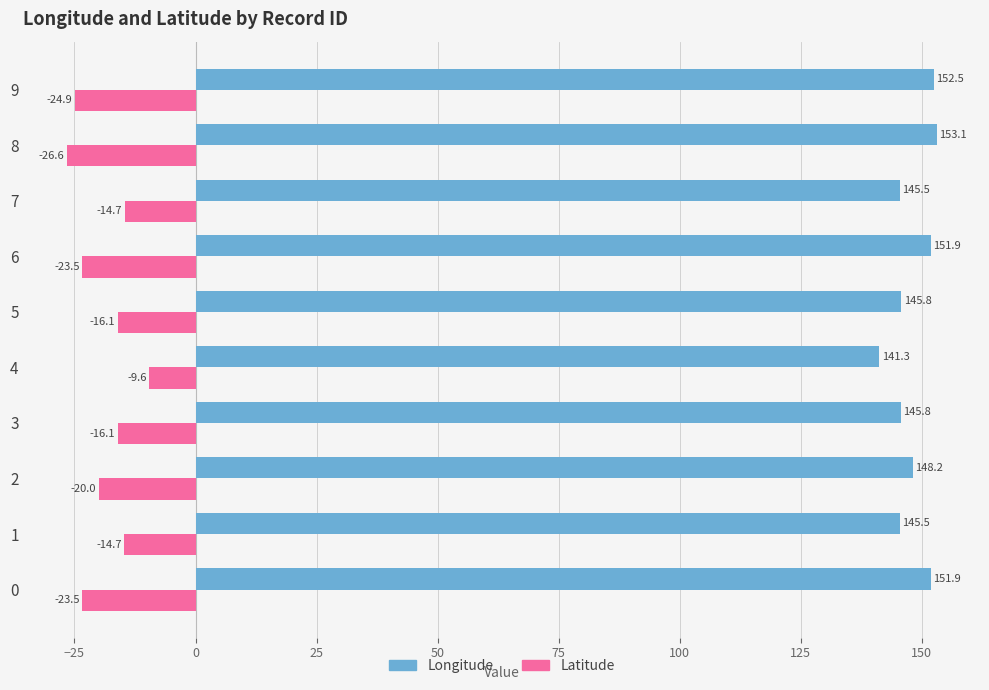

What are all the series names shown in the legend?

Longitude, Latitude